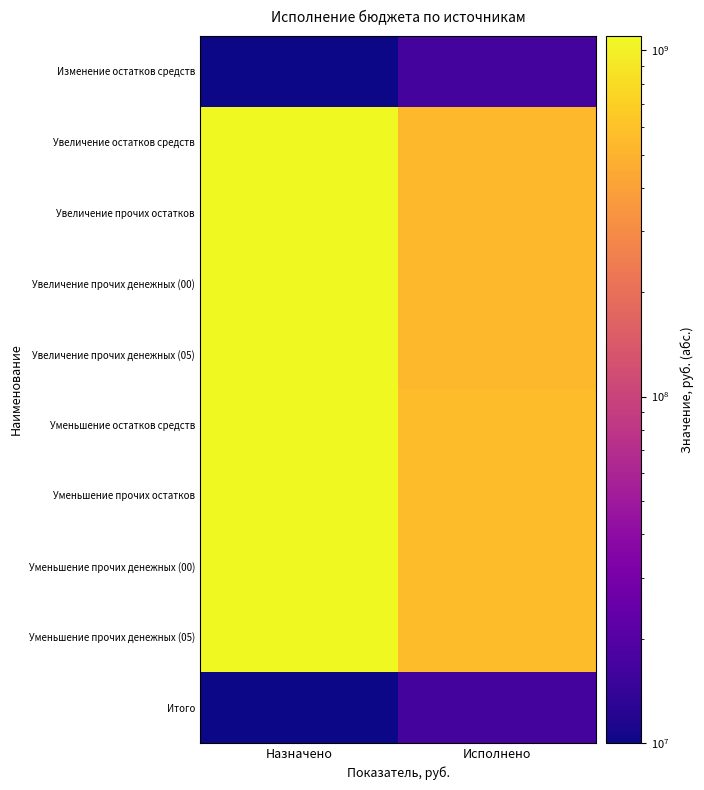

Which has a higher value, Исполнено or Назначено?

Исполнено